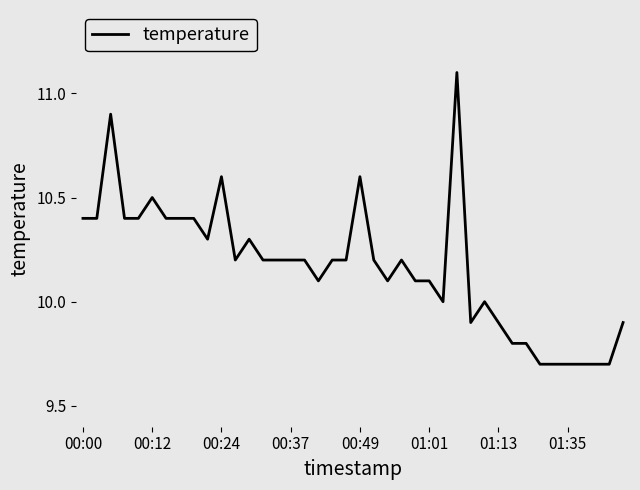

What is the smallest value displayed?

9.7